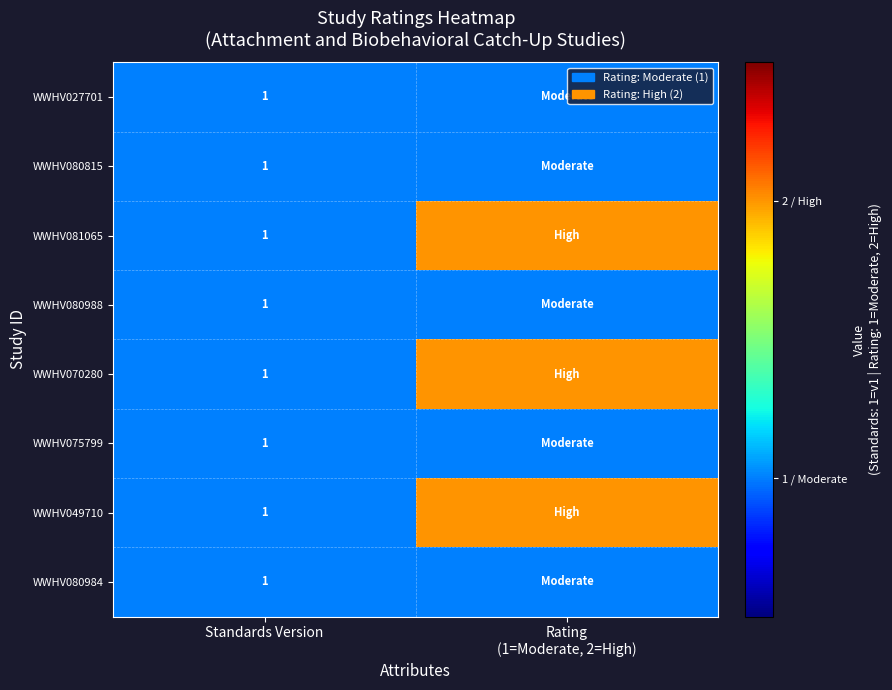

What is the total value across all series at Standards Version?

8